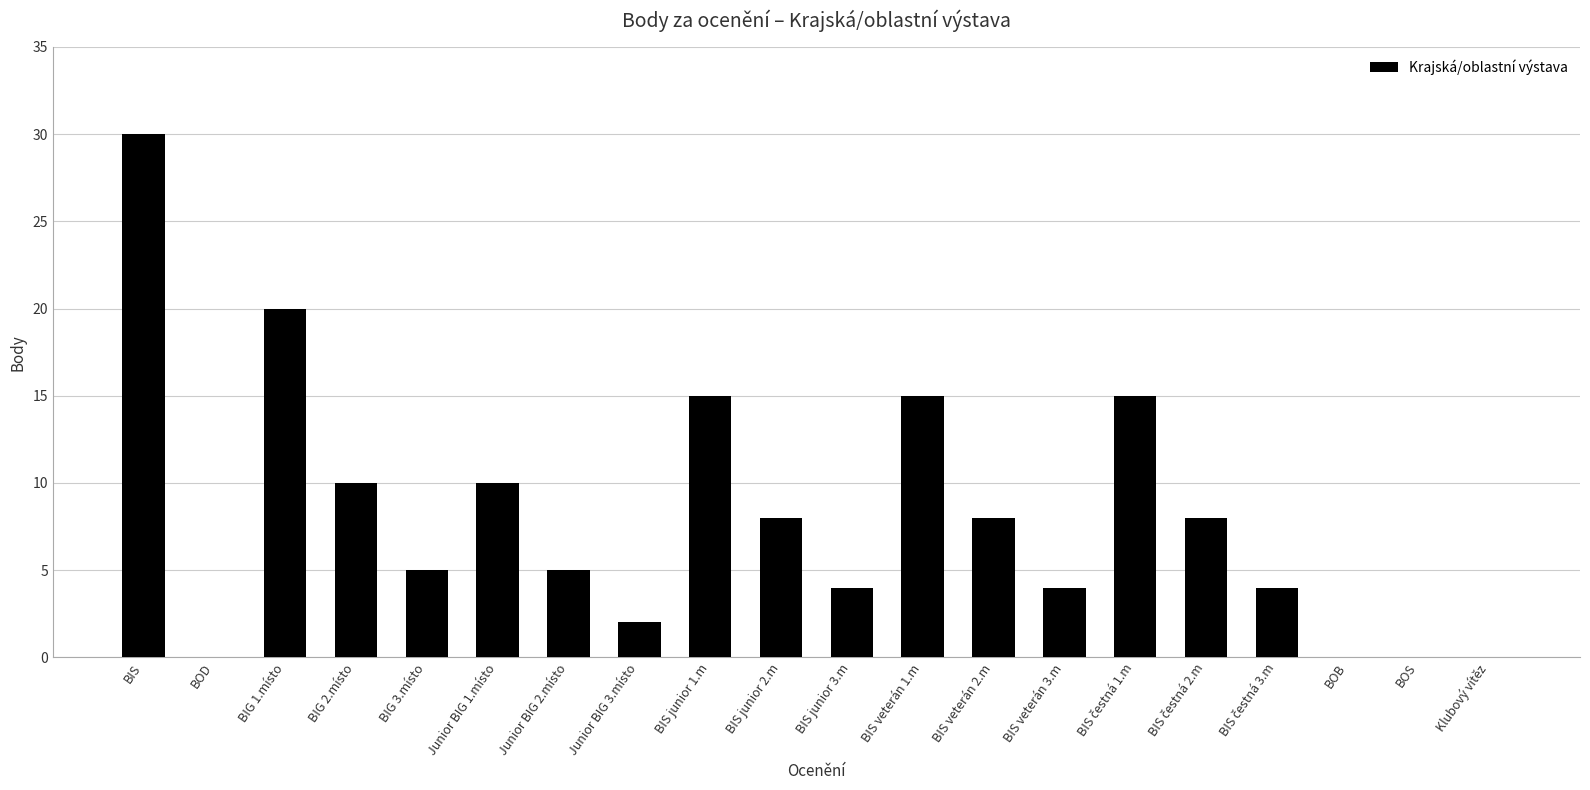

Does the chart contain stacked bars?

No